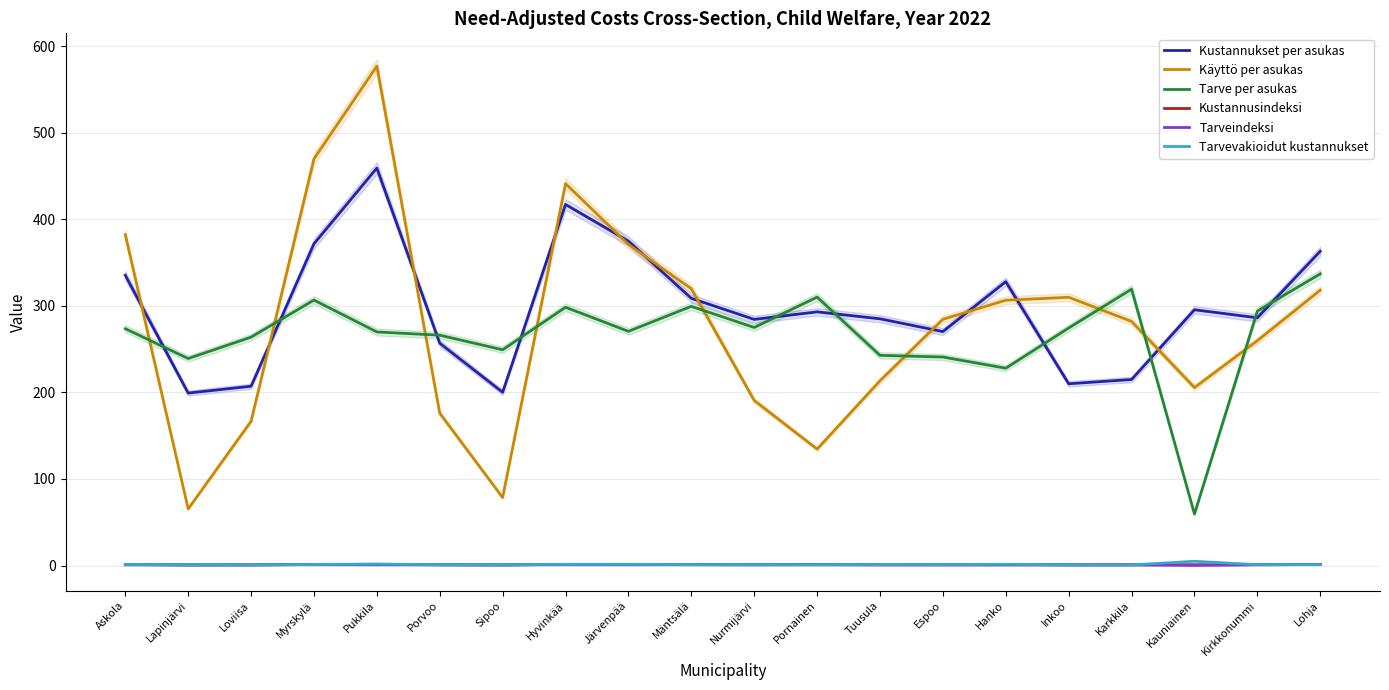

What are all the series names shown in the legend?

Kustannukset per asukas, Käyttö per asukas, Tarve per asukas, Kustannusindeksi, Tarveindeksi, Tarvevakioidut kustannukset